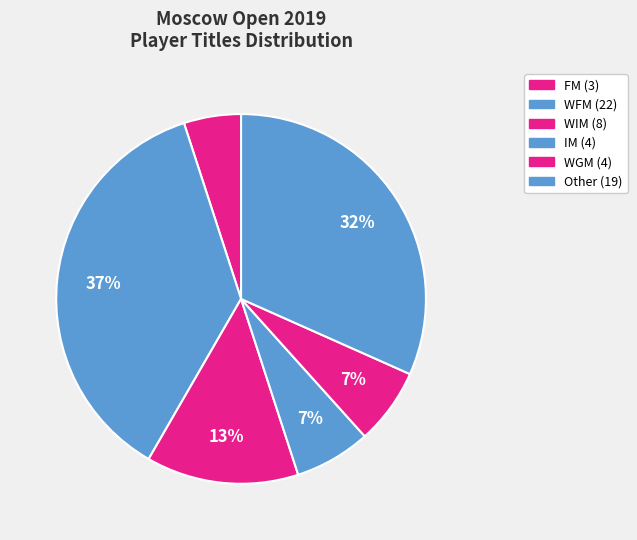

Which category has the smallest portion of the pie?

FM